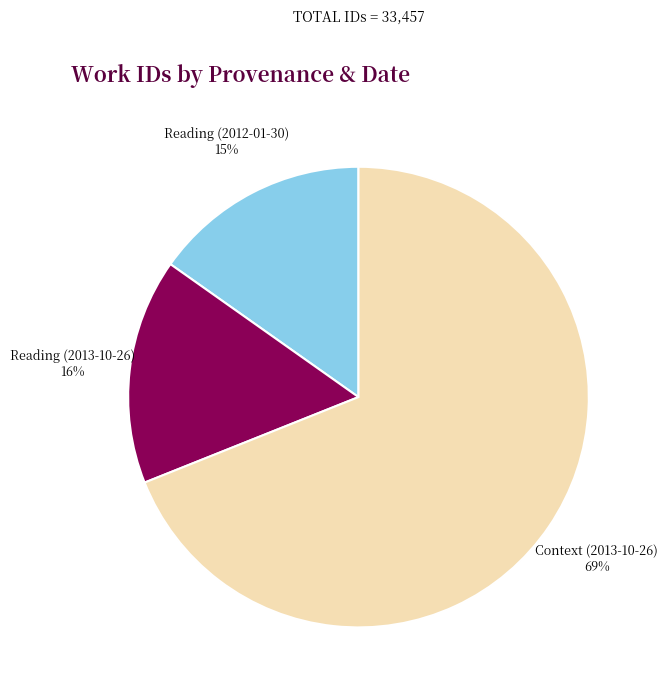

To the nearest percent, what is the difference between the largest and smallest slice percentages?

54%